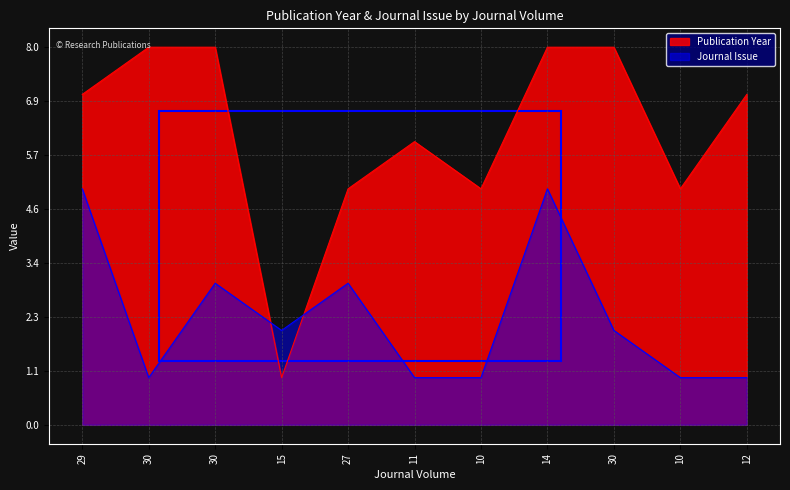

In Publication Year, how many points are lower than both neighbors (excluding endpoints)?

3